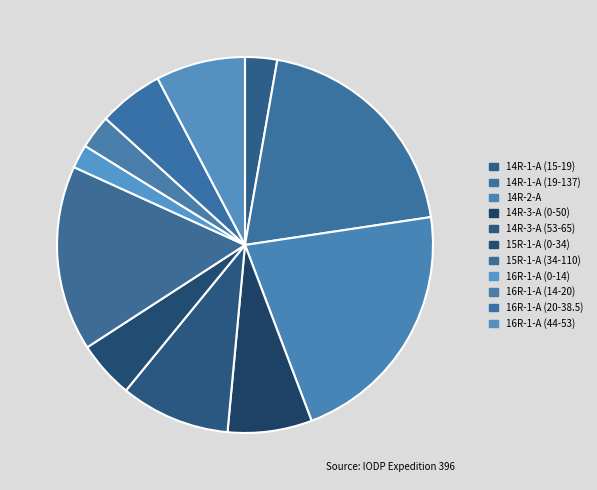

To the nearest percent, what is the average slice percentage?

9%